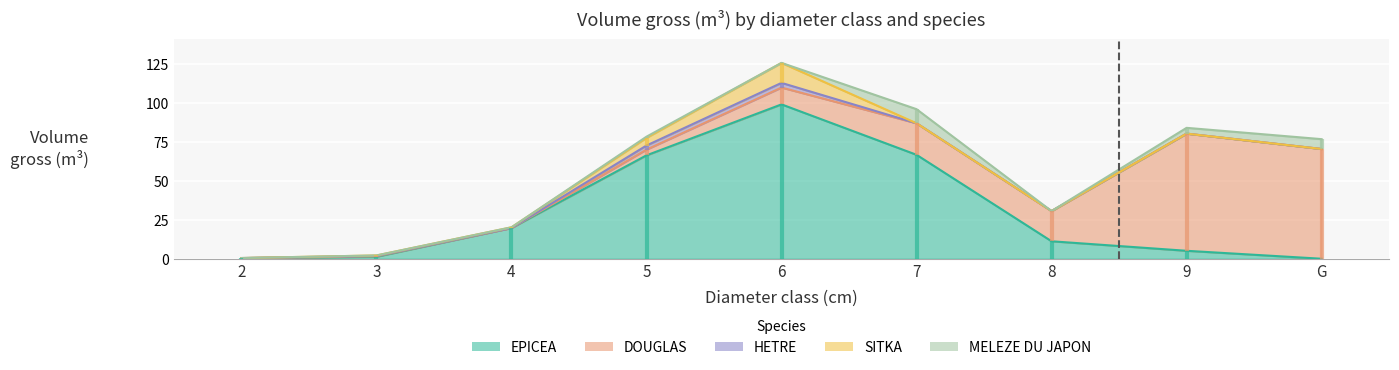

Where do SITKA and MELEZE DU JAPON first cross each other?

6 and 7